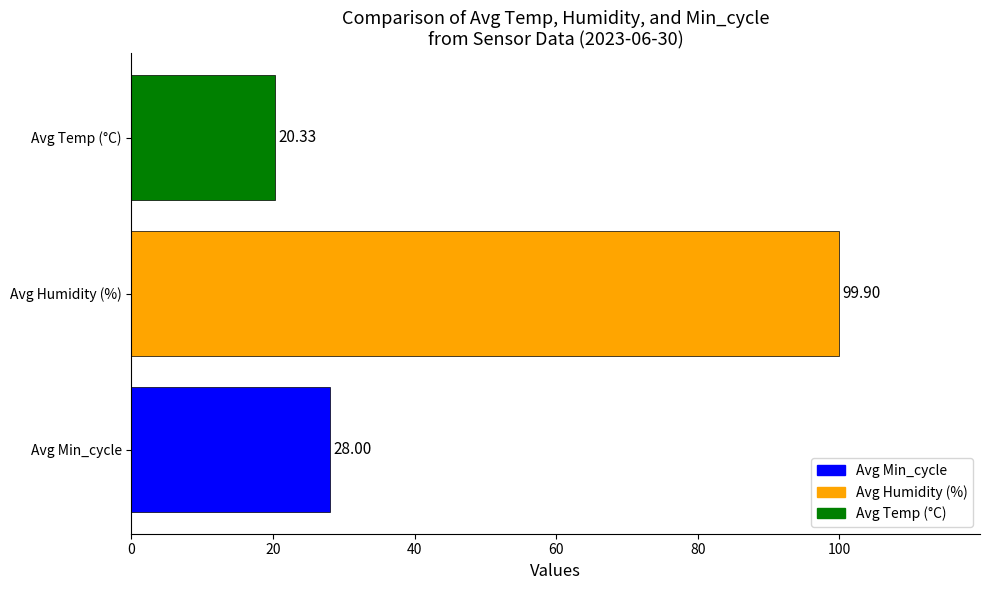

At which label is the value closest to 60?

Avg Min_cycle